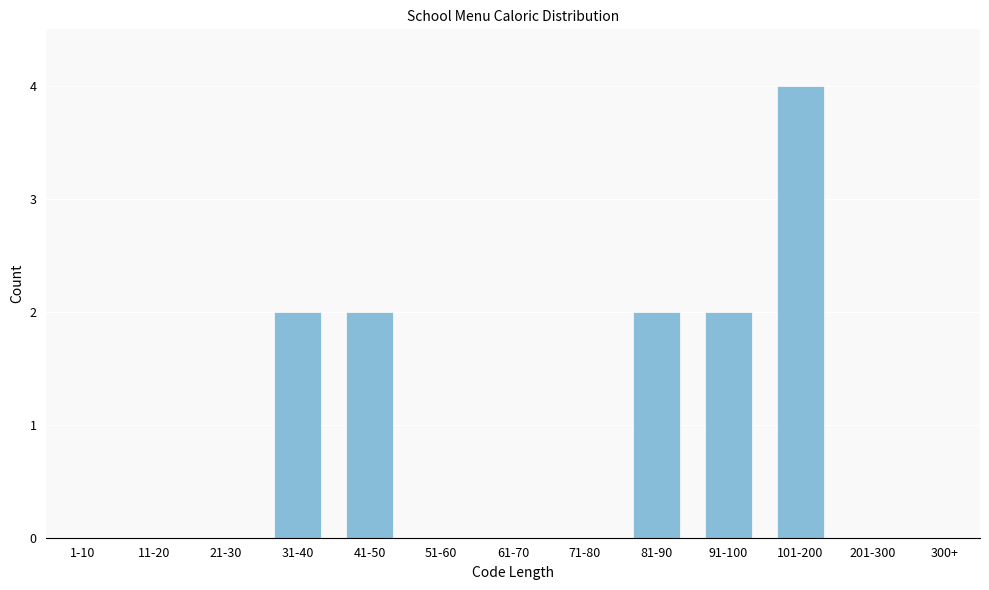

Reading right to left, list all the values displayed in this chart.

300+=0	201-300=0	101-200=4	91-100=2	81-90=2	71-80=0	61-70=0	51-60=0	41-50=2	31-40=2	21-30=0	11-20=0	1-10=0